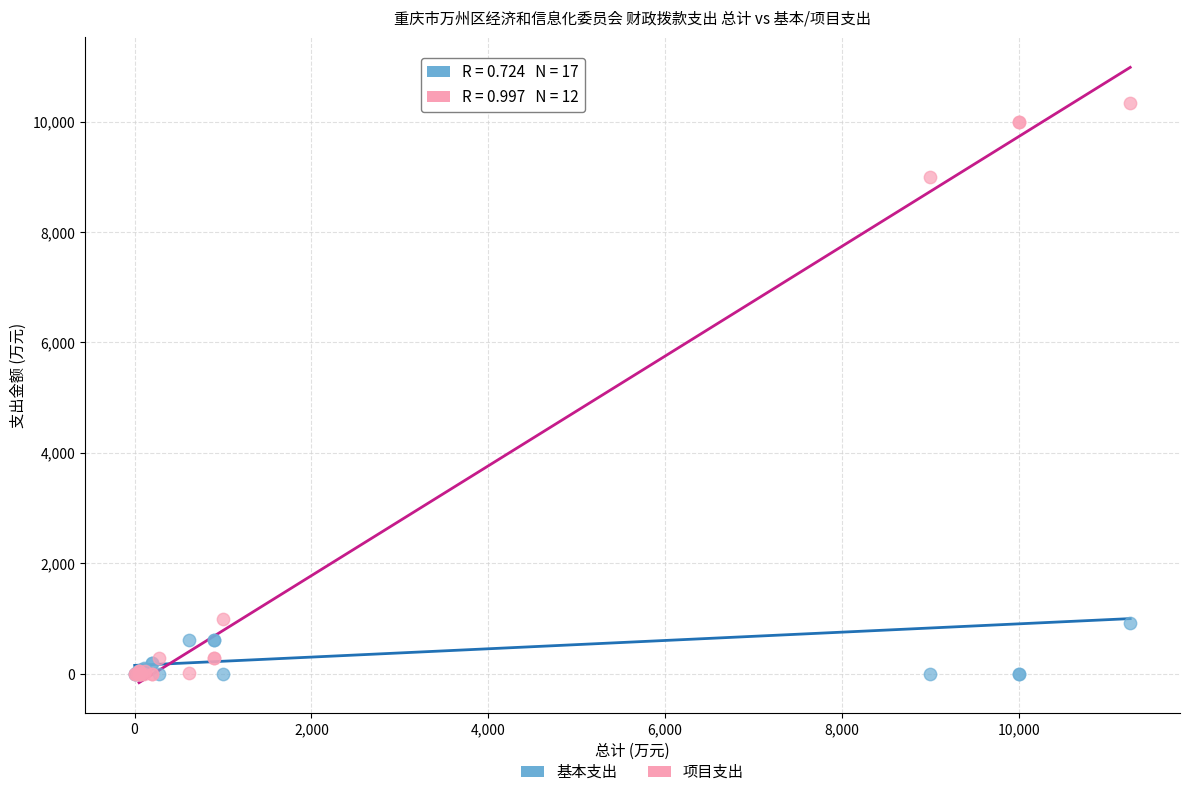

In the 项目支出 series, what Y value is closest to 5171?

9000.0